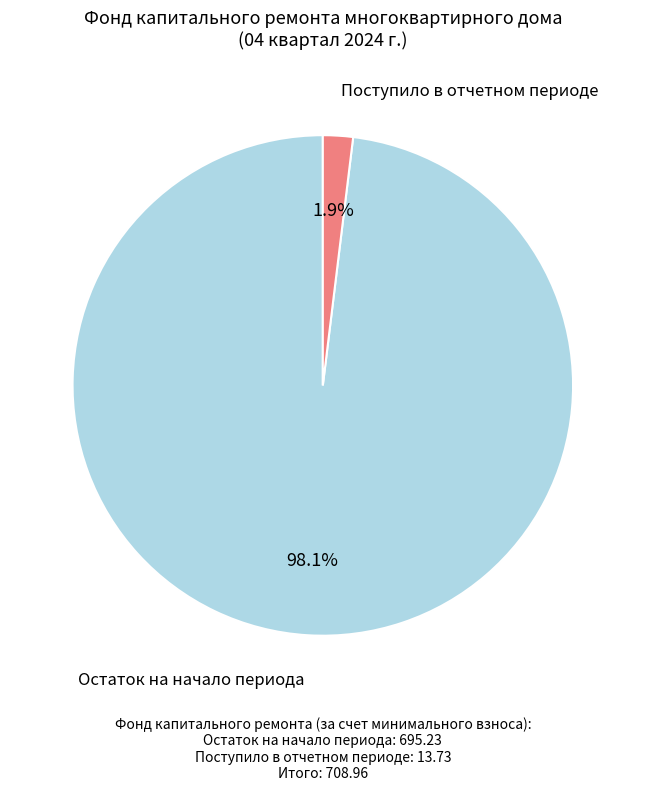

Is there any slice that represents more than half of the pie?

Yes